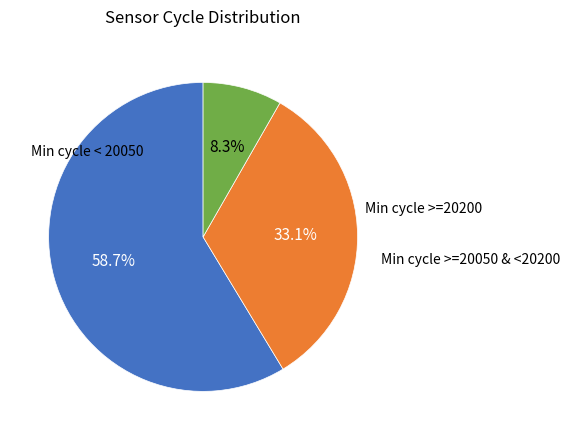

Does any single category account for the majority?

Yes